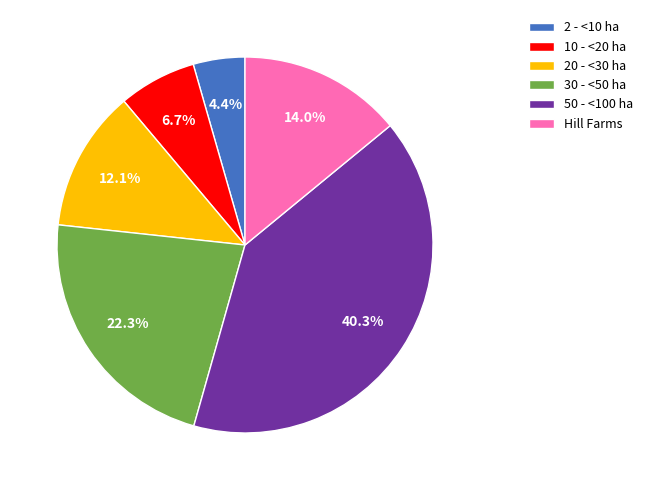

Between 20 - <30 ha and Hill Farms, which is larger?

Hill Farms